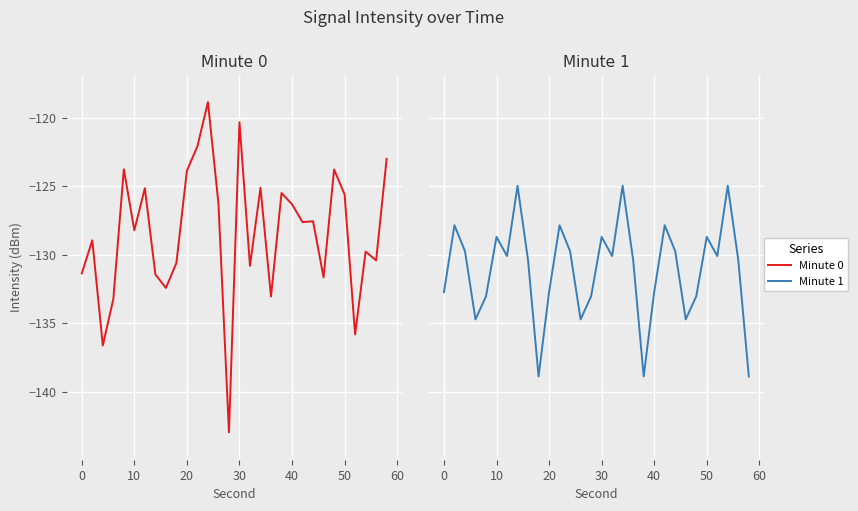

Reading left to right, list all the values displayed in this chart.

Minute 0: -131.4	-129.0	-136.6	-133.2	-123.8	-128.2	-125.2	-131.4	-132.4	-130.6	-123.9	-122.1	-118.9	-126.3	-143.0	-120.3	-130.8	-125.1	-133.1	-125.5	-126.3	-127.6	-127.6	-131.7	-123.8	-125.6	-135.8	-129.8	-130.4	-123.0
Minute 1: -132.7	-127.9	-129.7	-134.7	-133.0	-128.7	-130.1	-125.0	-130.4	-138.9	-132.7	-127.9	-129.7	-134.7	-133.0	-128.7	-130.1	-125.0	-130.4	-138.9	-132.7	-127.9	-129.7	-134.7	-133.0	-128.7	-130.1	-125.0	-130.4	-138.9